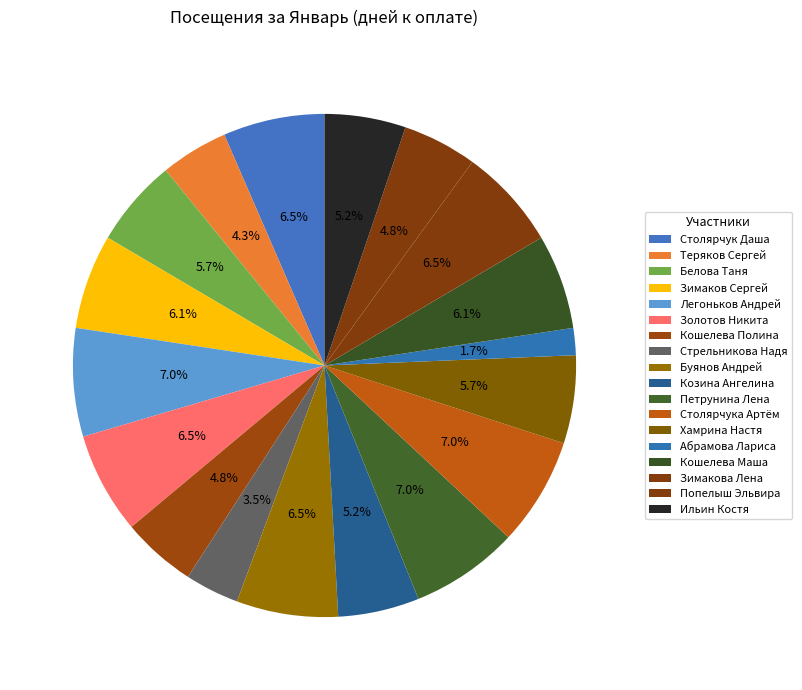

Which category has the smallest portion of the pie?

Абрамова Лариса